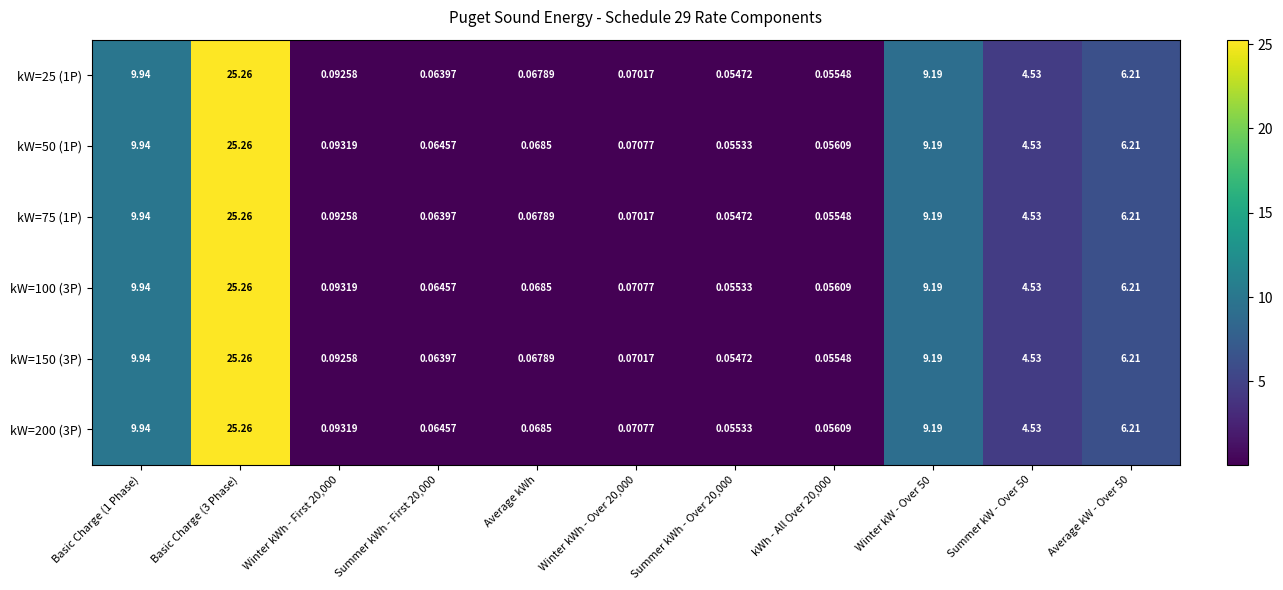

Is the value of kW=100 (3P) at Winter kWh - Over 20,000 greater than the value of kW=75 (1P) at kWh - All Over 20,000?

Yes